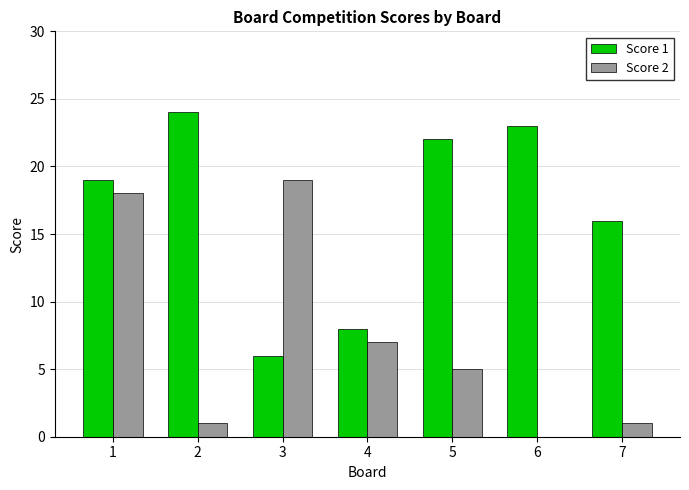

The Score 1 series shows 8 at 7. True or false?

False